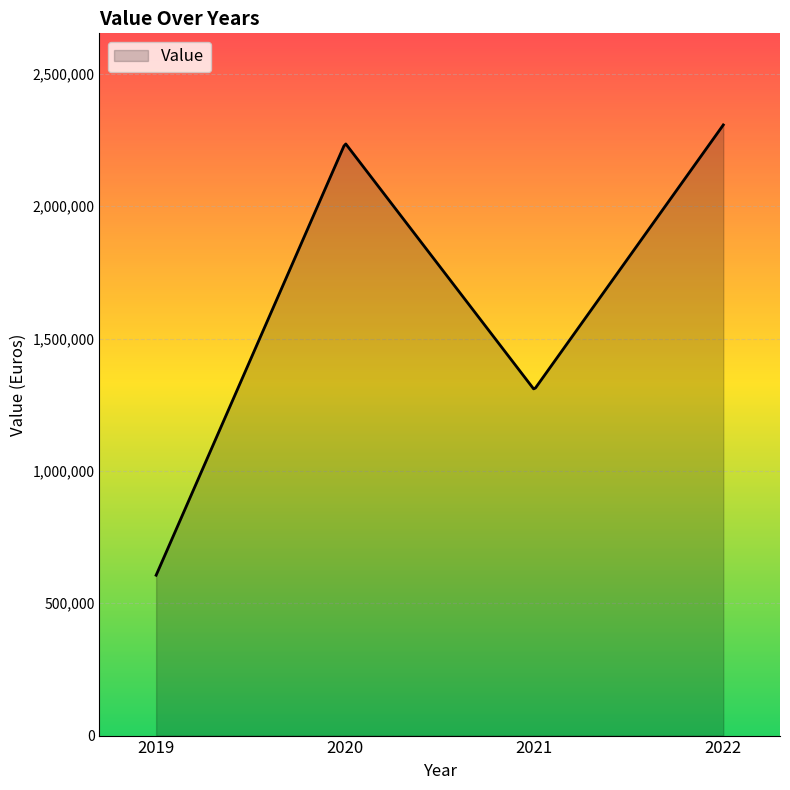

What is the maximum value shown in the chart?

2306947.0